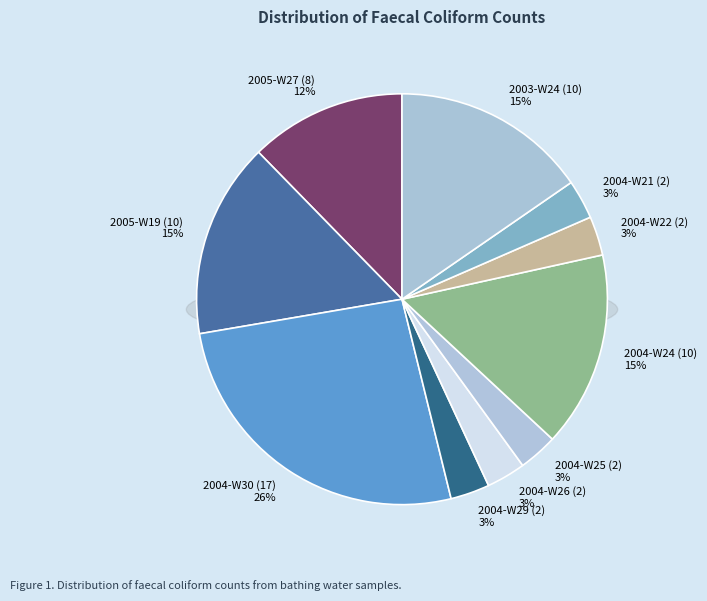

What is the ratio of the value at 2004-W25 (2) to the value at 2004-W26 (2)?

1.0